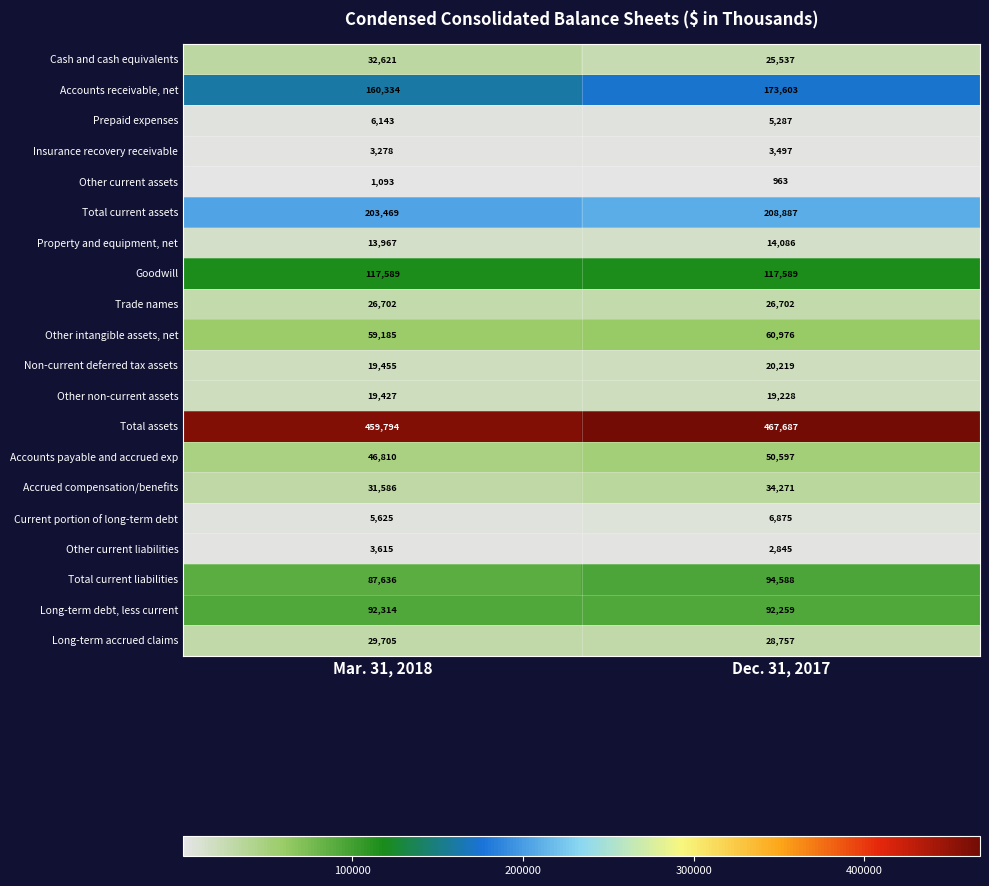

At how many categories does at least one series exceed 3099?

2